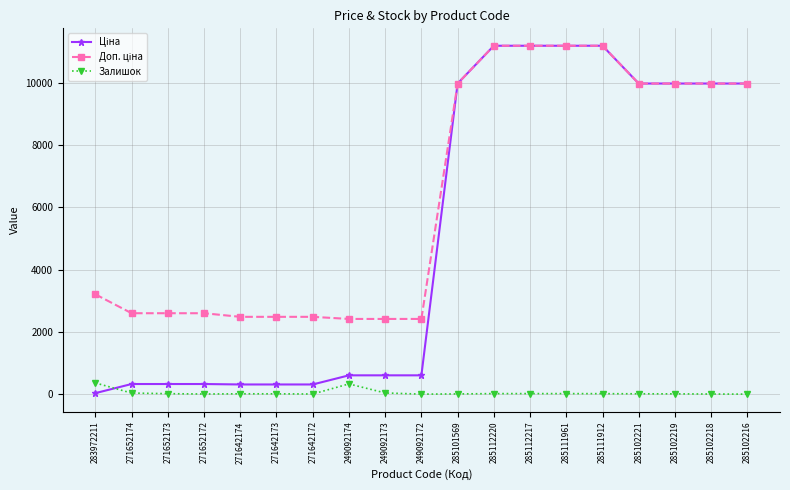

How many data points in Залишок are less than 11?

8